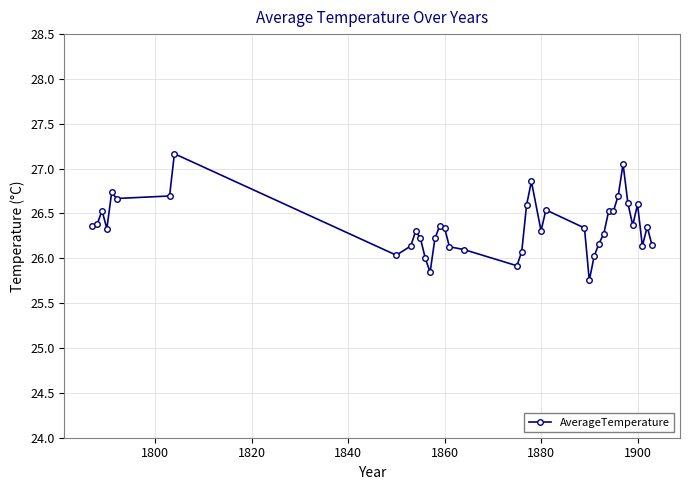

How many data points does each series have?

40